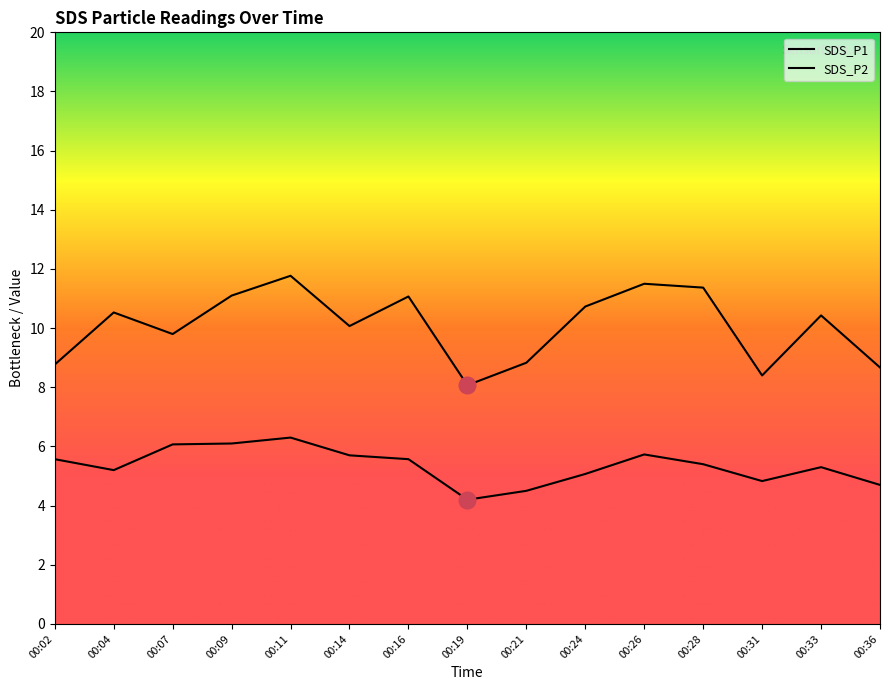

True or false: SDS_P2 has a value of 3.2 at 00:11.

False